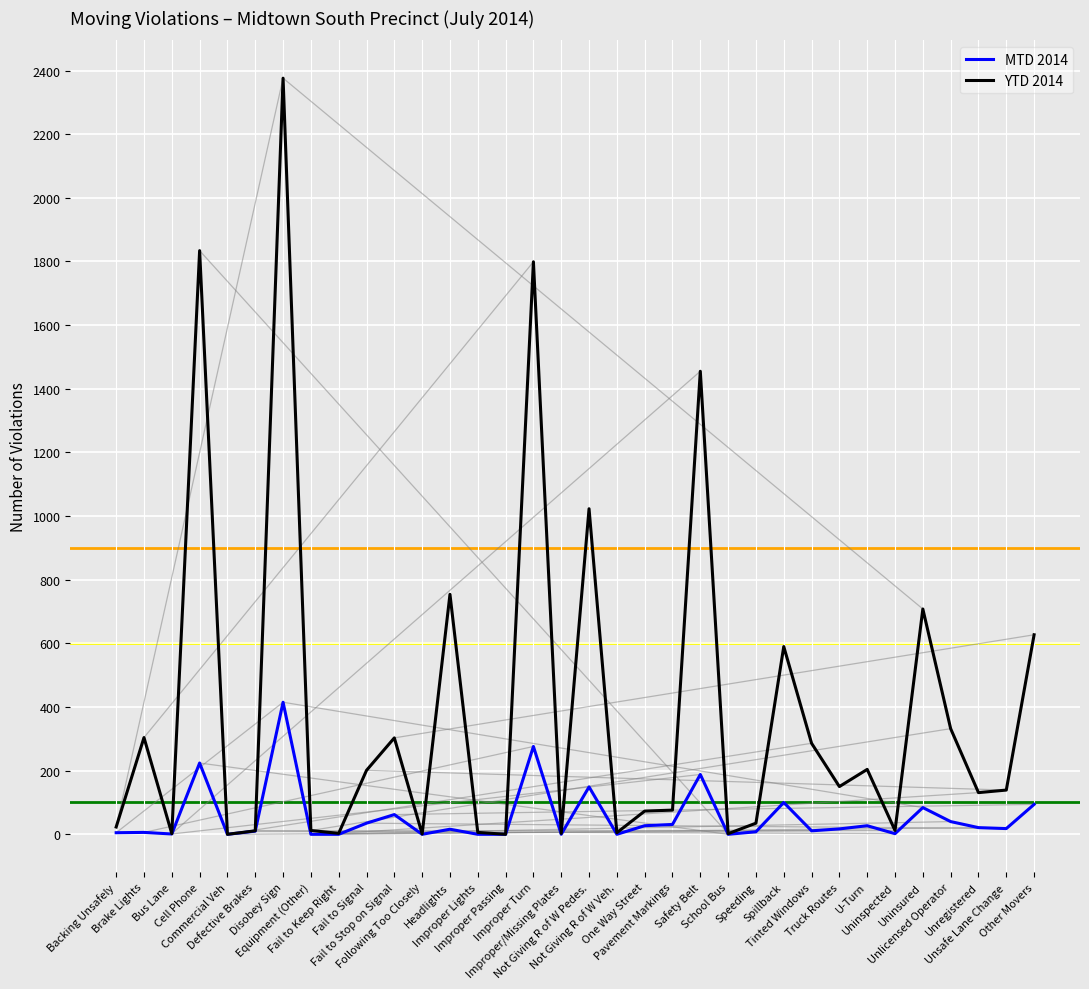

Which series has the largest total across all categories?

YTD 2014